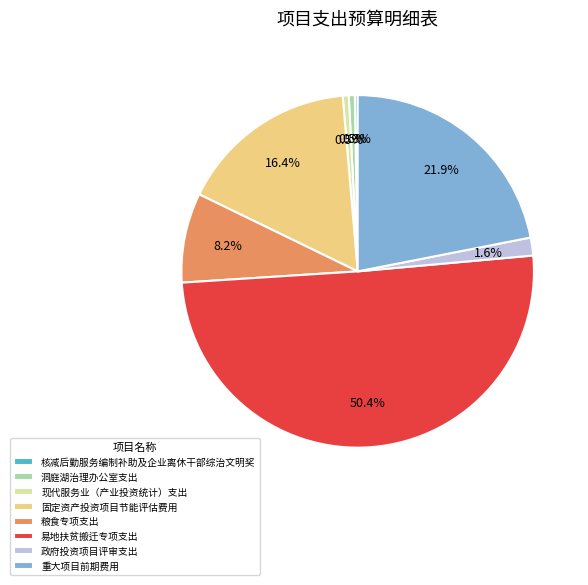

What is the largest slice in the pie chart?

易地扶贫搬迁专项支出